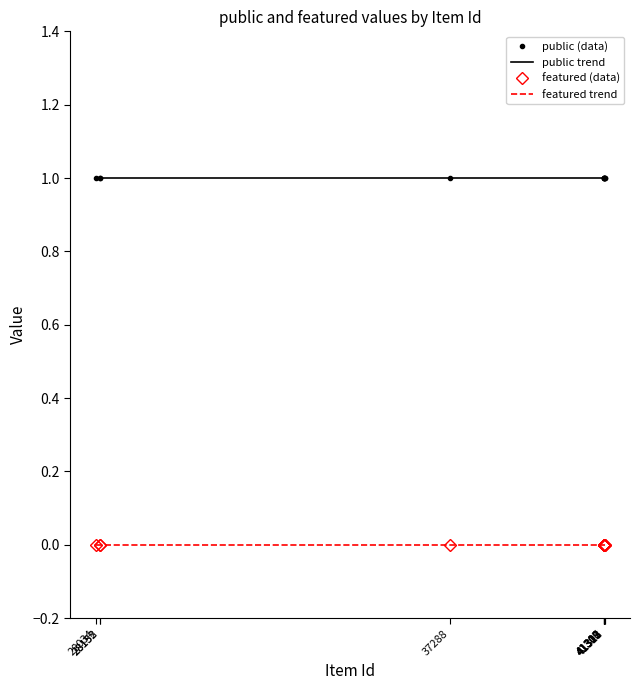

Which series has the largest total across all categories?

public (data)